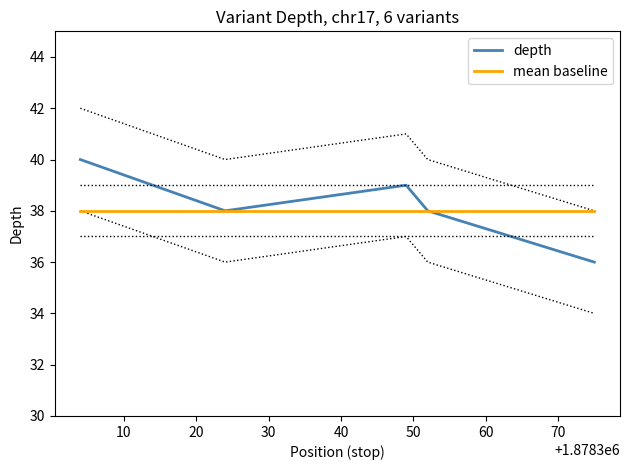

List the series in order of their peak value, highest first.

depth, mean baseline